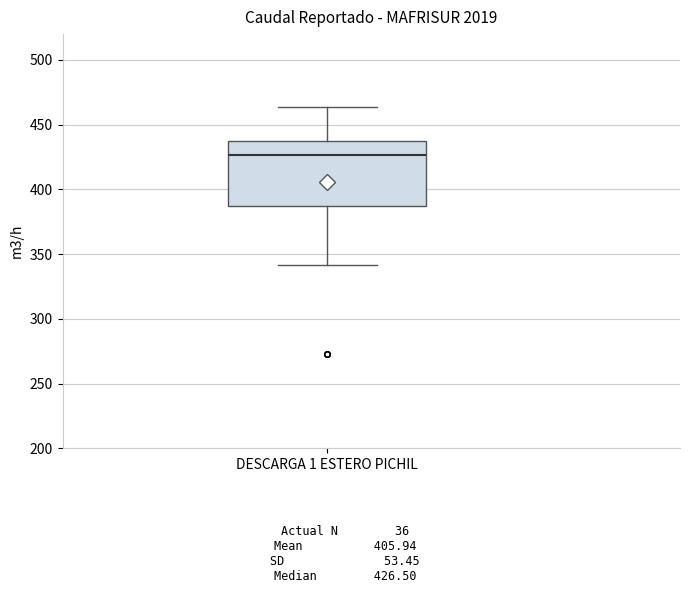

Read this box plot against the y-axis: the position of the median line, the range covered by the box, and the ends of both whiskers. The values are not printed on the chart, so give them approximately, as read against the axis.

median 425, box 385 to 435, whiskers 340 to 465